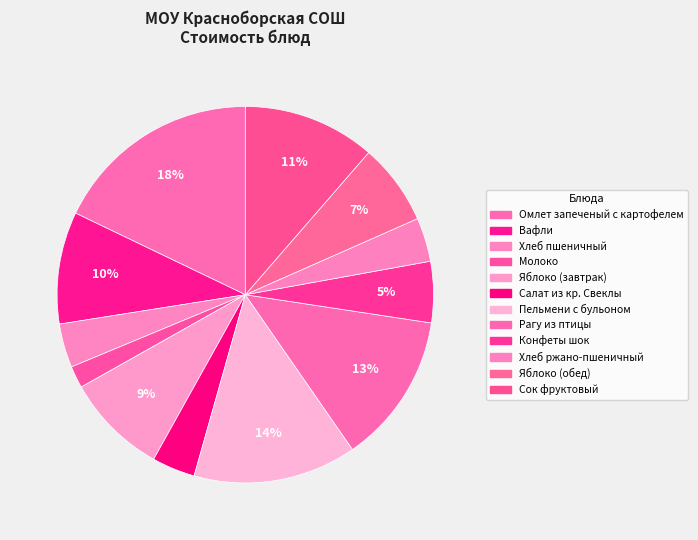

Do Пельмени с бульоном and Сок фруктовый together represent more than half of the pie?

No